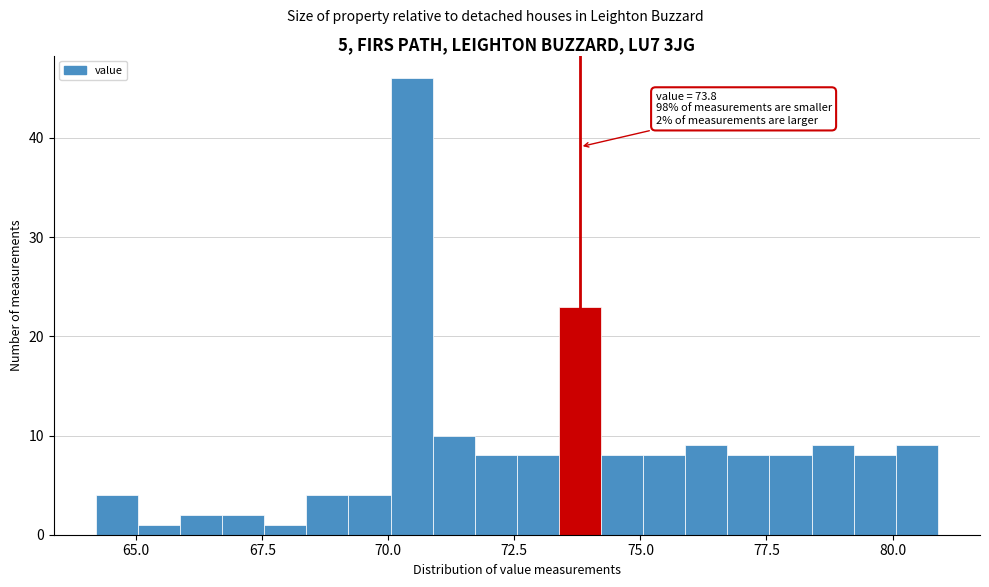

Read against the x-axis, roughly where is the centre of the tallest bar?

70.5